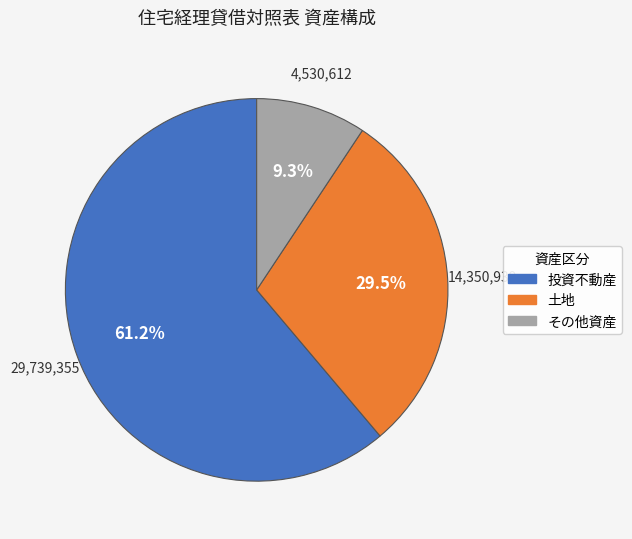

Is there any slice that represents more than half of the pie?

Yes